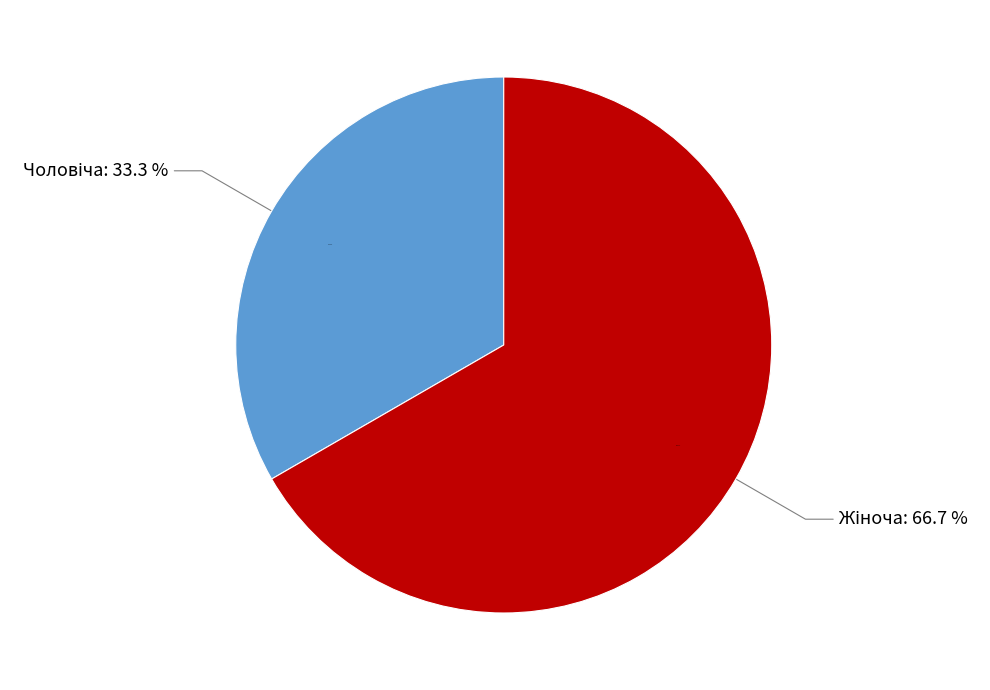

Which category has the biggest portion of the pie?

Жіноча